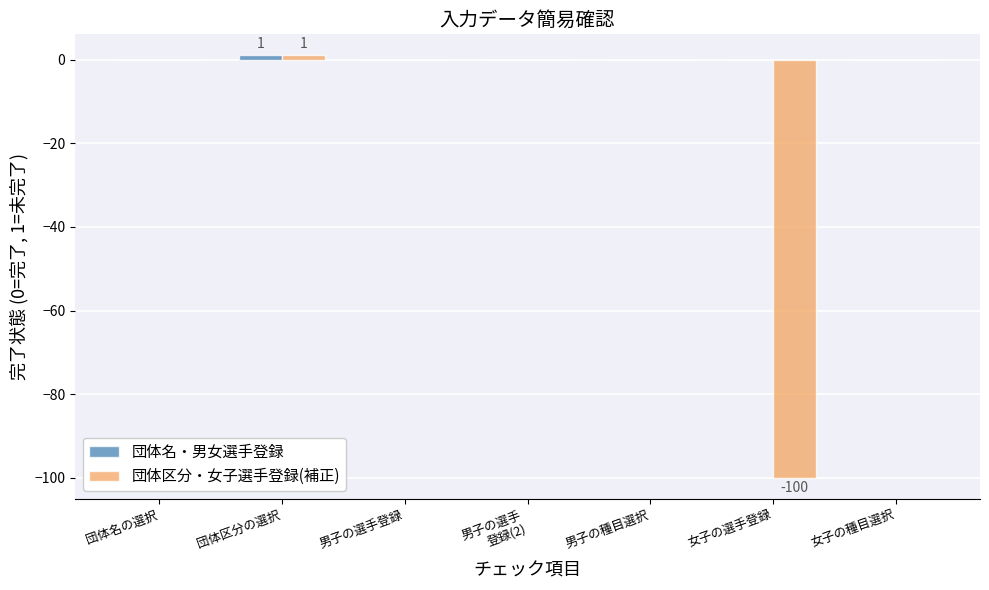

How many series are shown in this chart?

2